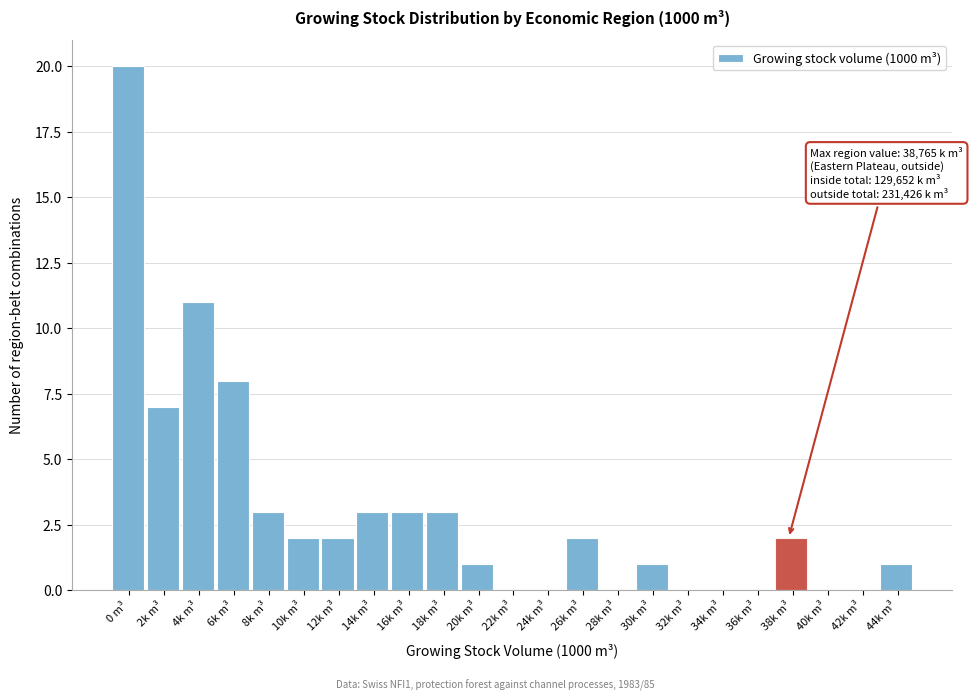

Reading left to right, list all the values displayed in this chart.

0 m³=20	2k m³=7	4k m³=11	6k m³=8	8k m³=3	10k m³=2	12k m³=2	14k m³=3	16k m³=3	18k m³=3	20k m³=1	22k m³=0	24k m³=0	26k m³=2	28k m³=0	30k m³=1	32k m³=0	34k m³=0	36k m³=0	38k m³=2	40k m³=0	42k m³=0	44k m³=1